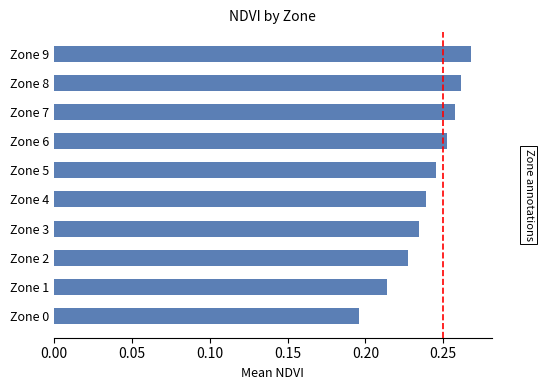

Which label corresponds to the largest value in the chart?

Zone 9